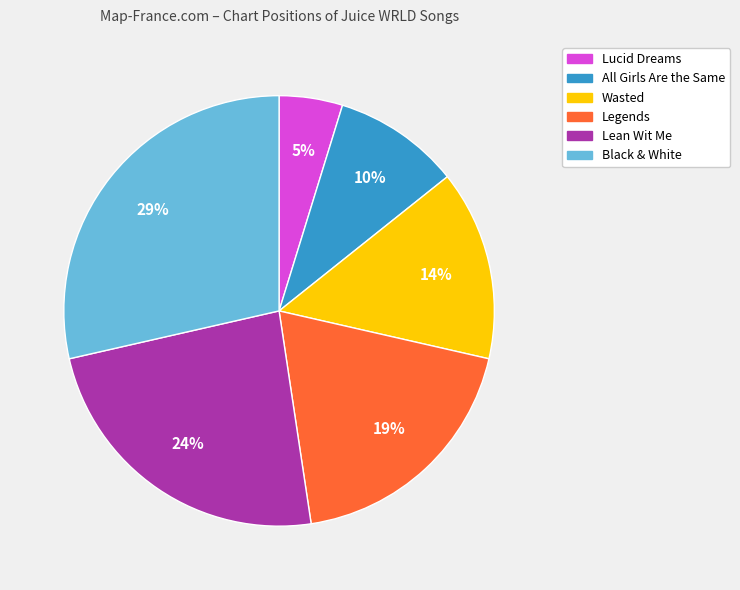

Do Black & White and Lean Wit Me together represent more than half of the pie?

Yes